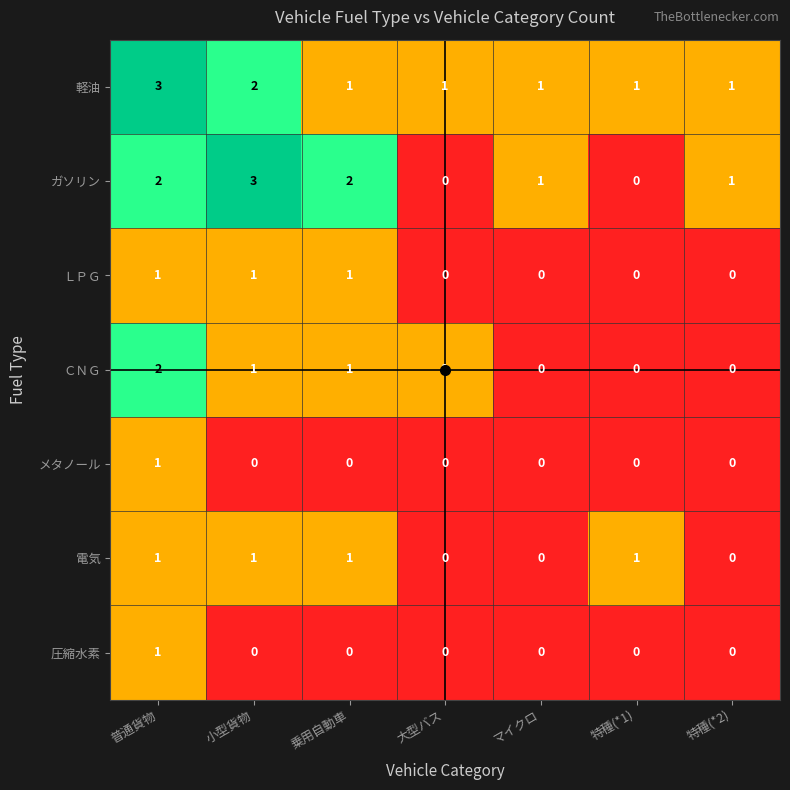

What is the total value across all series at 普通貨物?

11